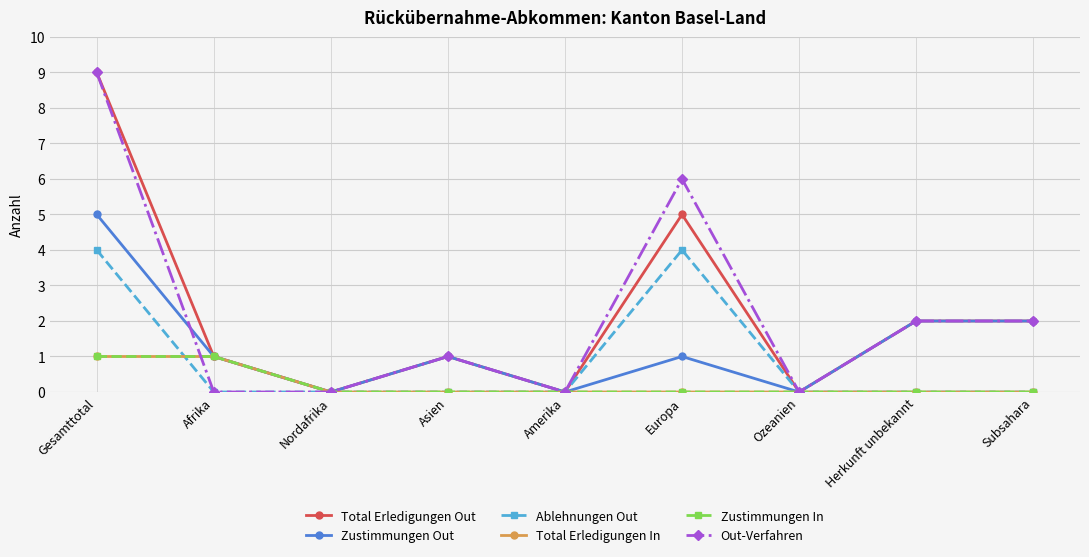

Which category has the highest value in the Zustimmungen In series?

Gesamttotal